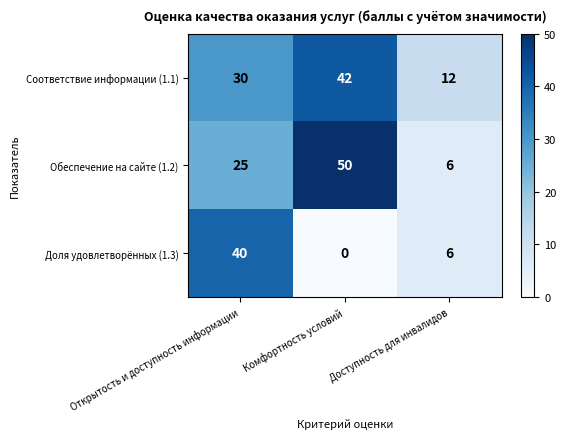

Is the value of Доля удовлетворённых (1.3) at Открытость и доступность информации greater than the value of Обеспечение на сайте (1.2) at Комфортность условий?

No